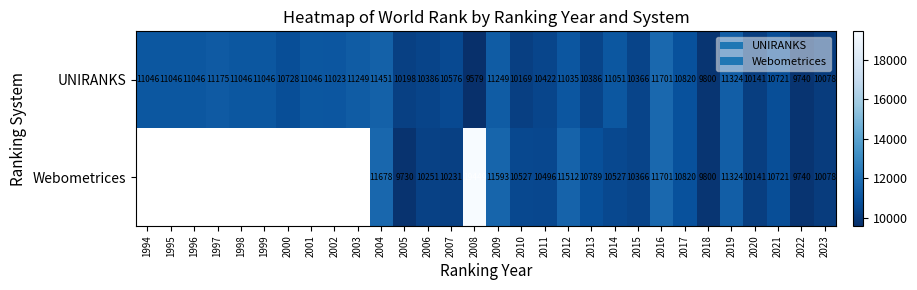

What is the sum of all UNIRANKS values?

321644